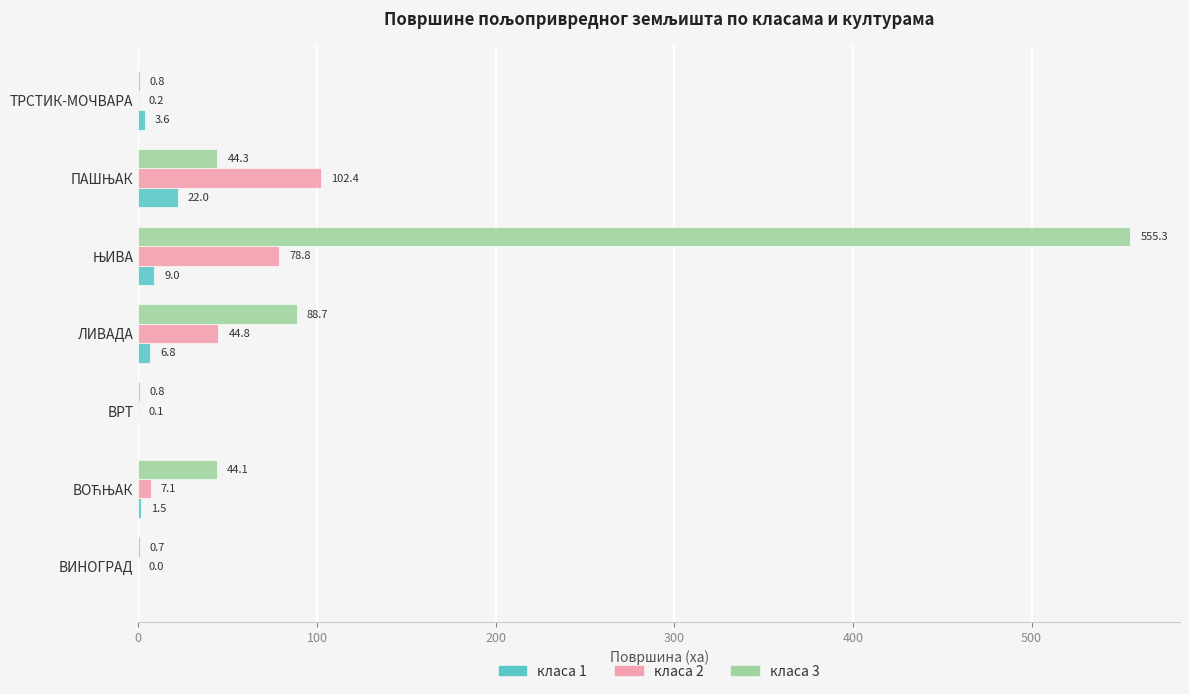

Which series has the largest total across all categories?

класа 3